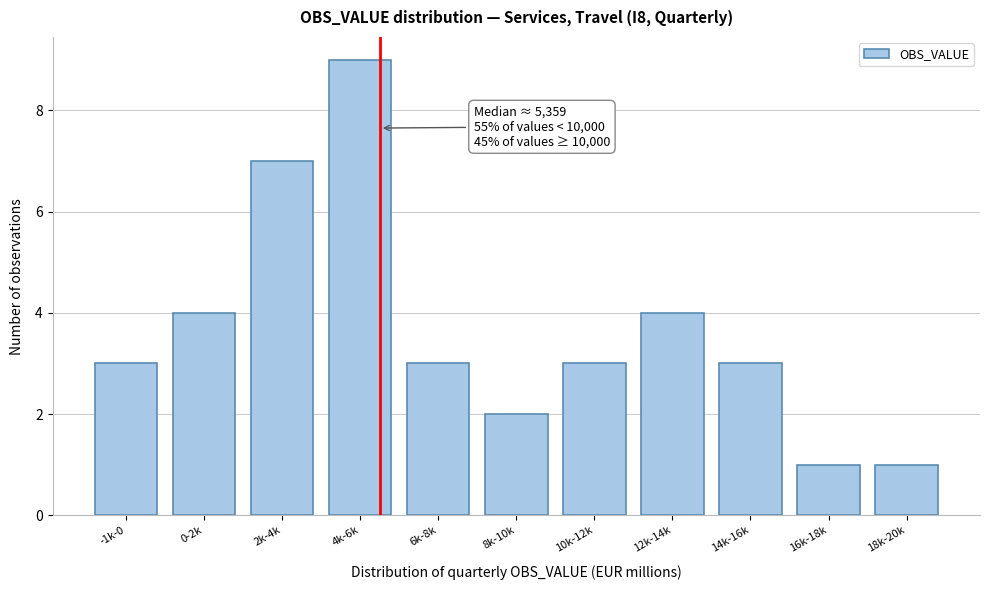

Reading right to left, transcribe all the data shown in this chart.

18k-20k=1	16k-18k=1	14k-16k=3	12k-14k=4	10k-12k=3	8k-10k=2	6k-8k=3	4k-6k=9	2k-4k=7	0-2k=4	-1k-0=3